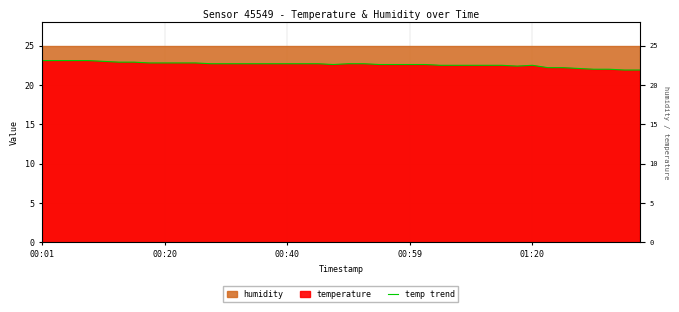

Where is the first local minimum?

19